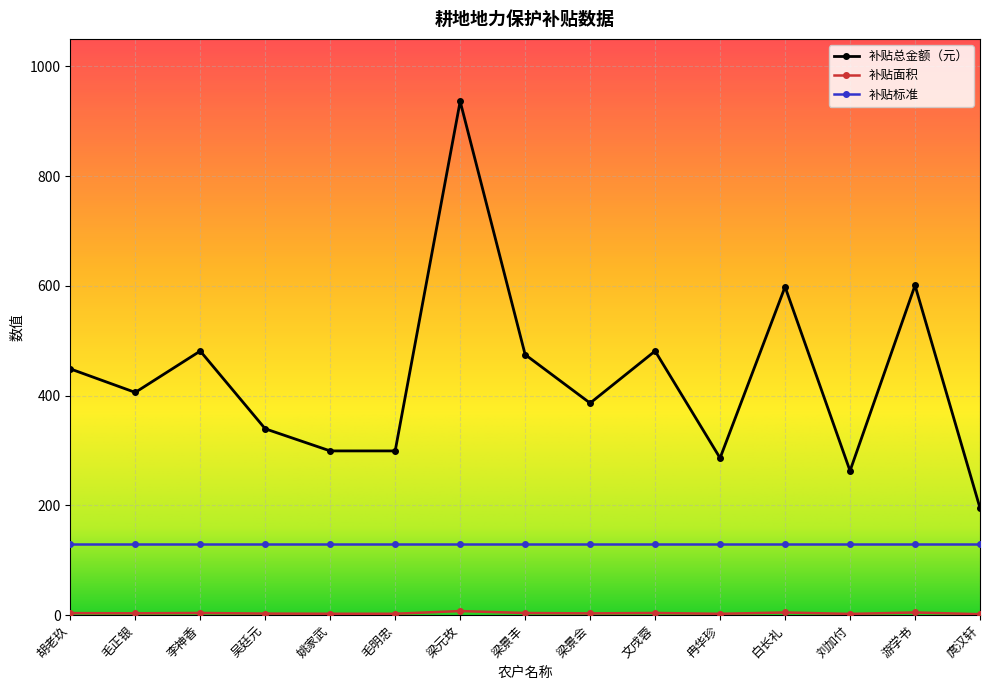

What is the highest value of the 补贴总金额（元） series?

936.2